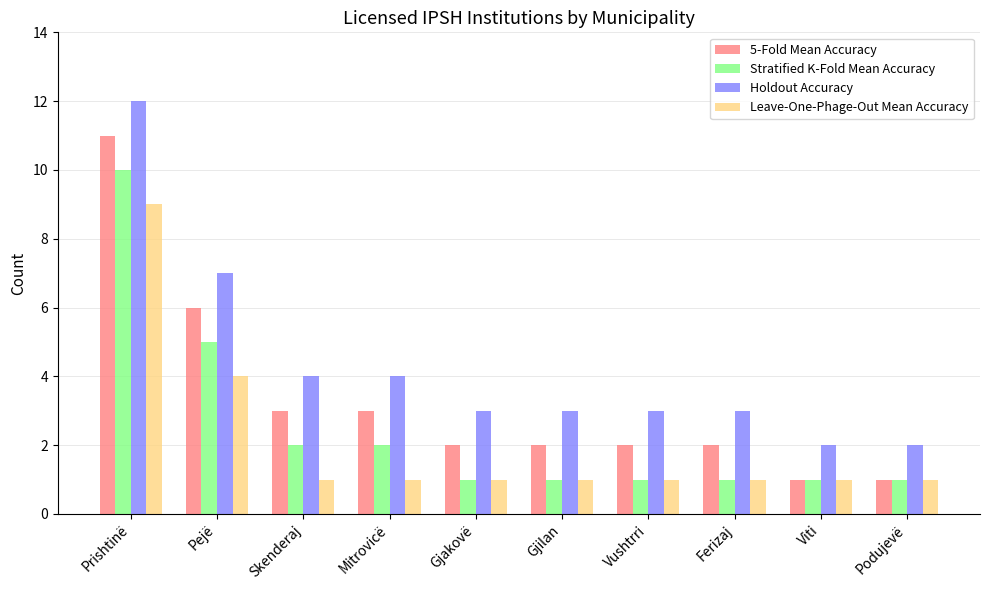

What position from the left is Skenderaj?

3